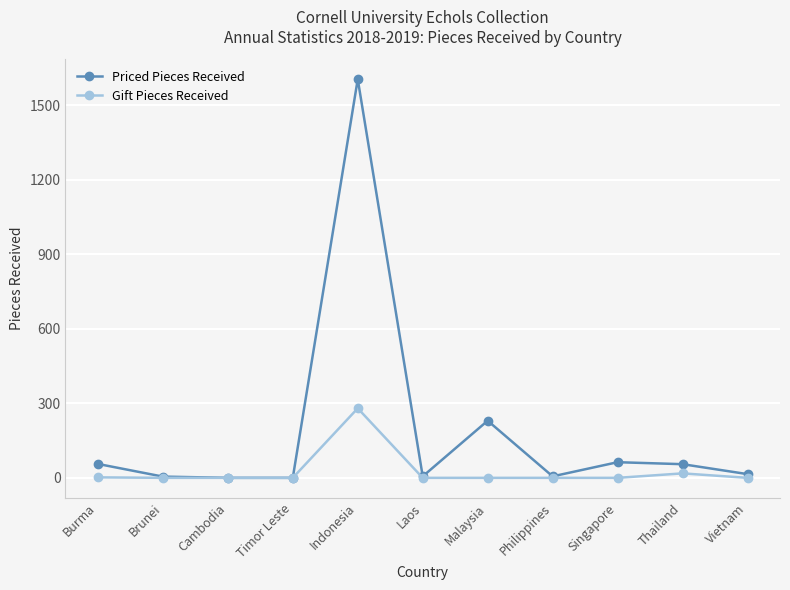

What is the label of the 5th point from the left?

Indonesia